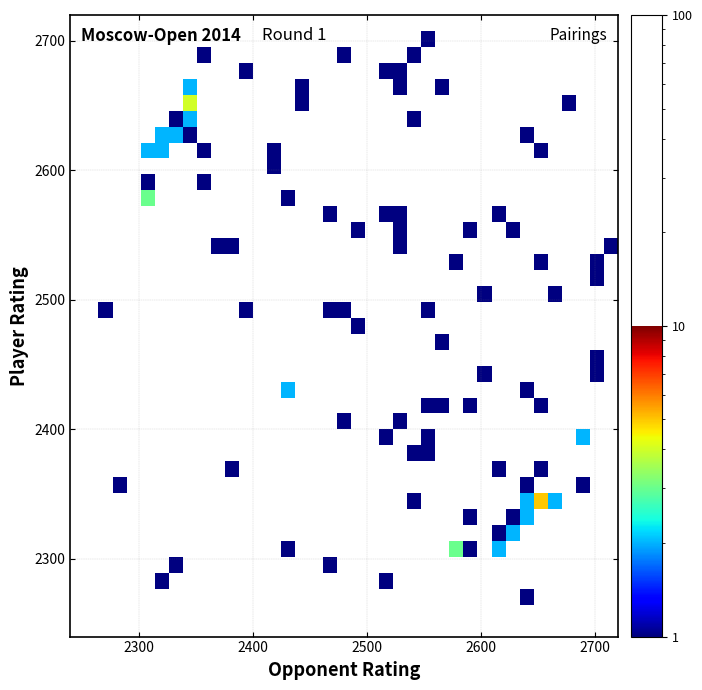

At how many categories does at least one series exceed 3?

2